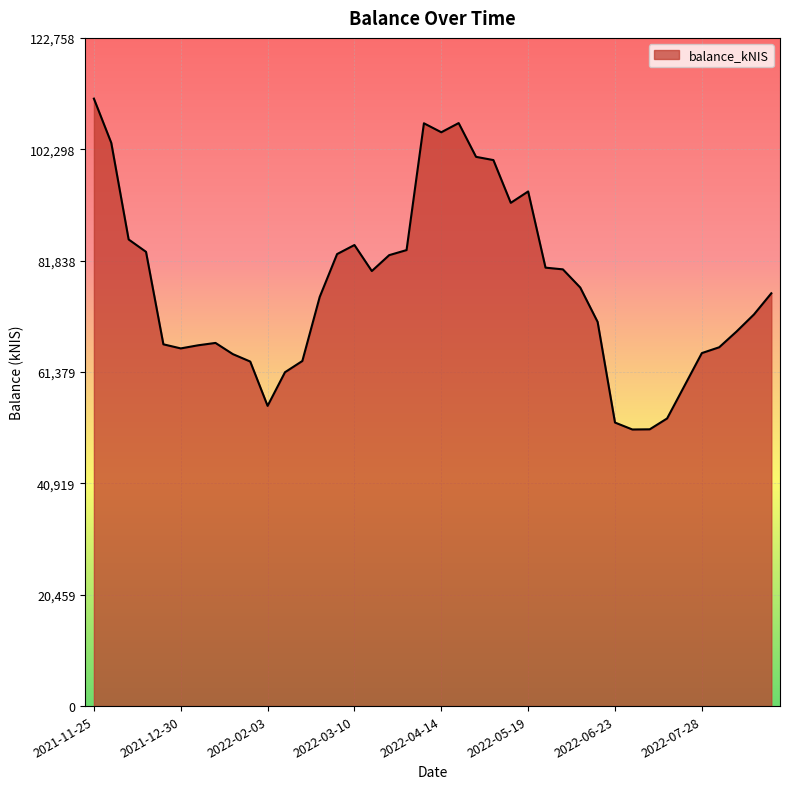

What is the minimum value shown in the chart?

50815.7